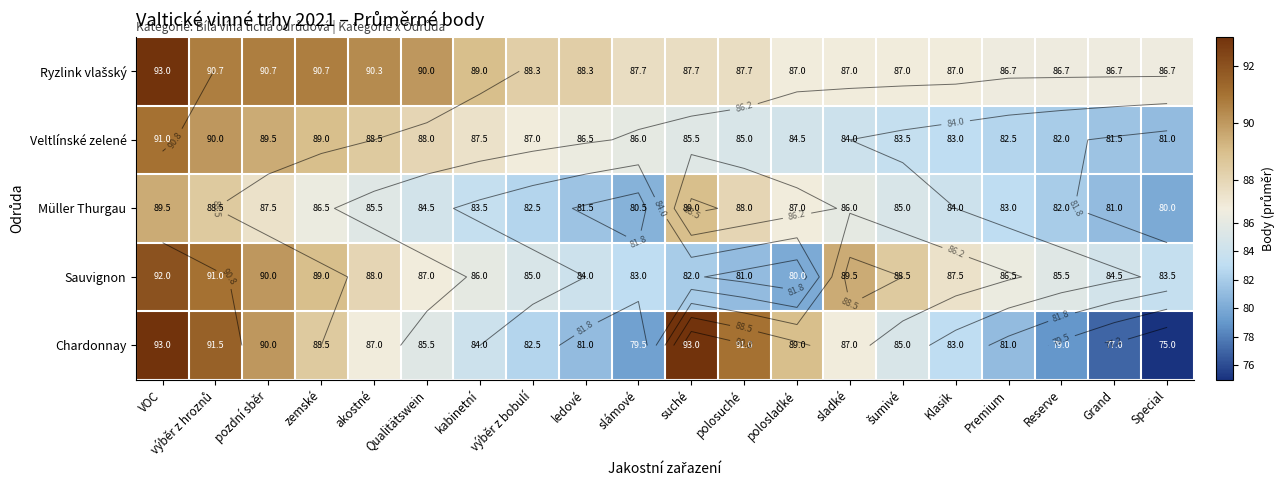

At which label does Sauvignon first exceed 86?

VOC